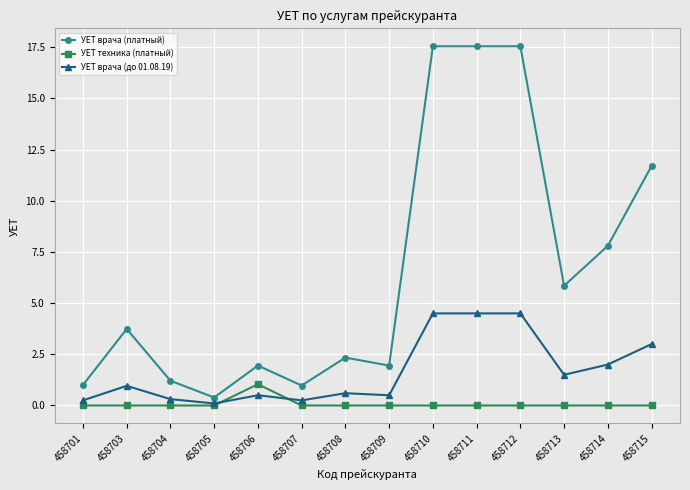

Is this an area chart (filled region under the line)?

No